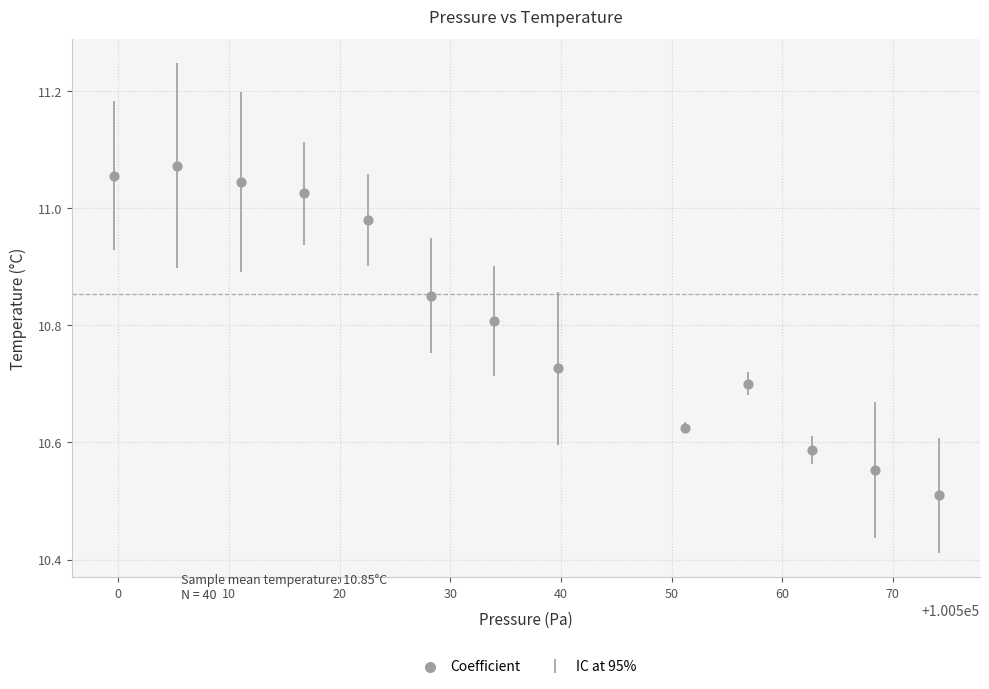

What is the range of X values (max minus min)?

74.6